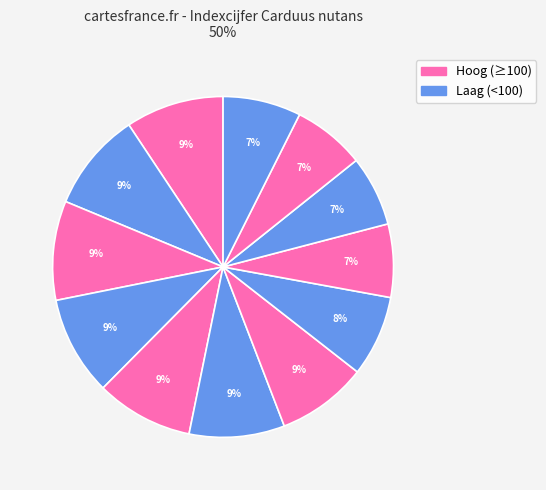

How many segments does this pie chart have?

12